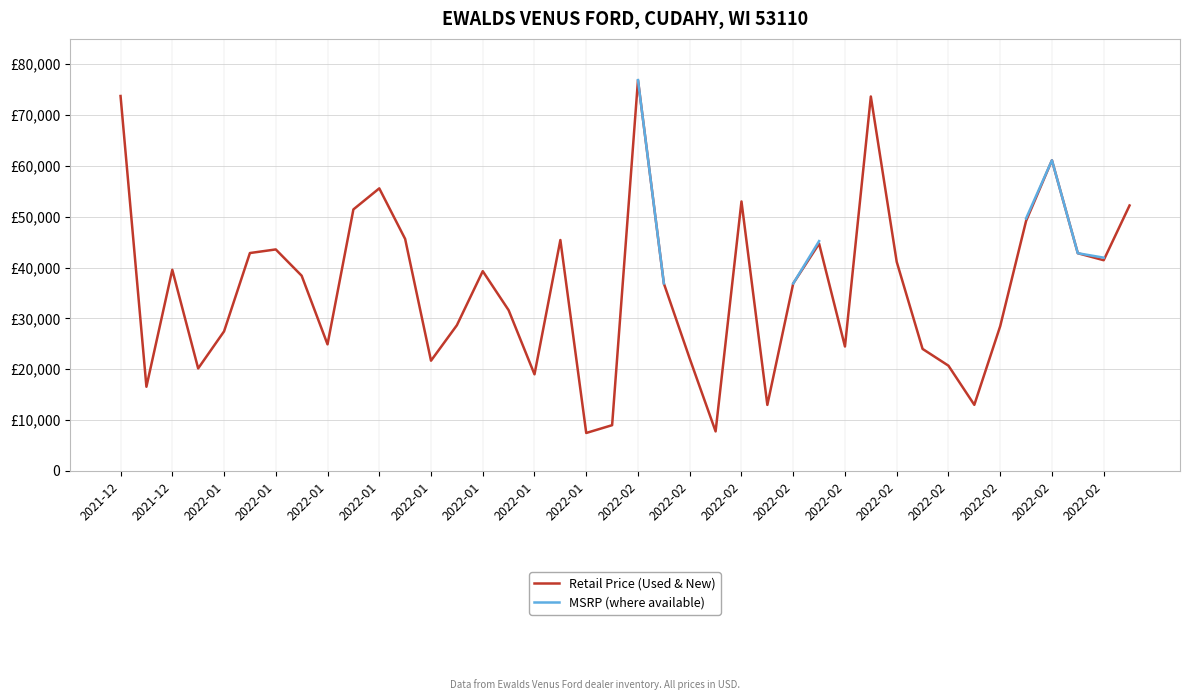

How many lines are shown in the chart?

2